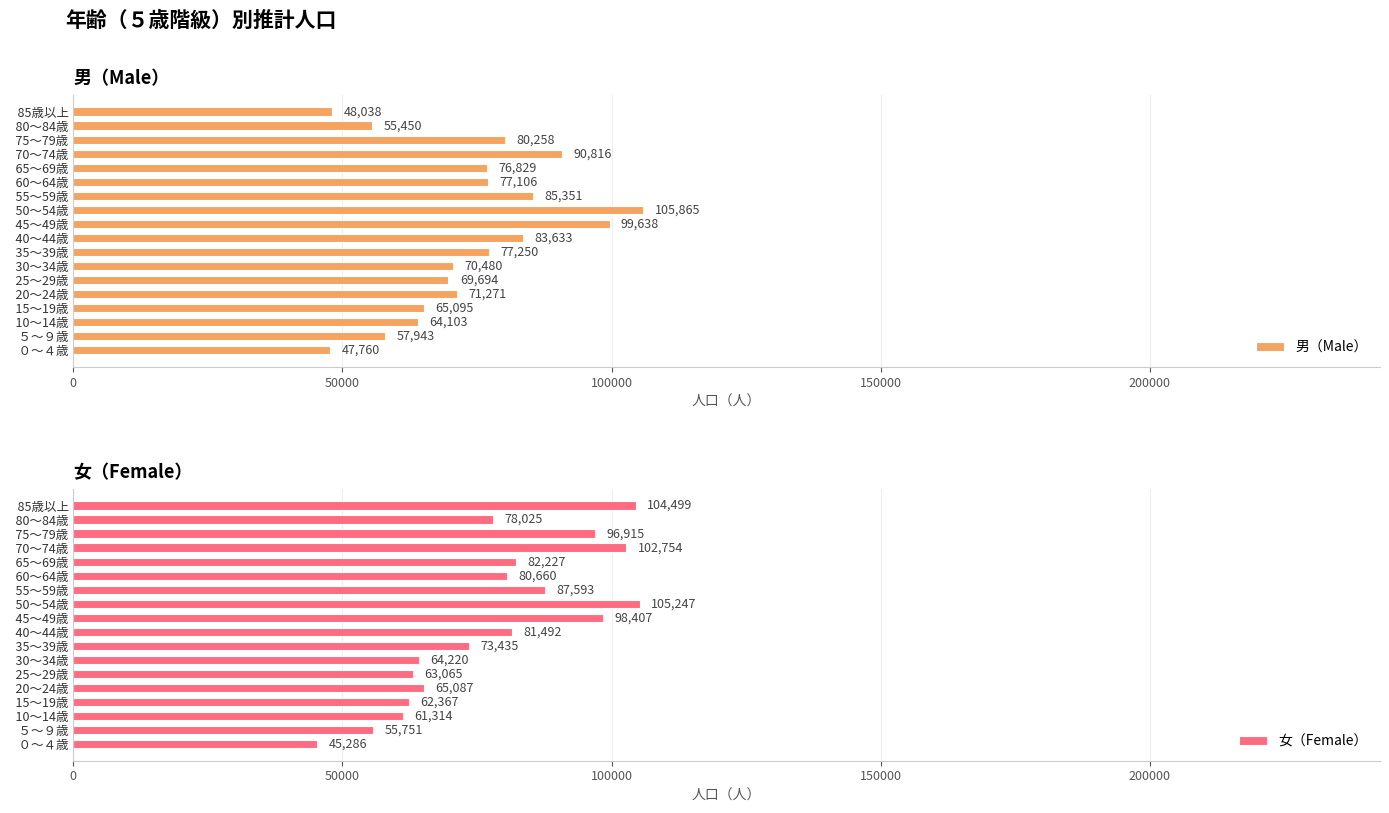

Rank the series by their maximum value, from highest to lowest.

男（Male）, 女（Female）